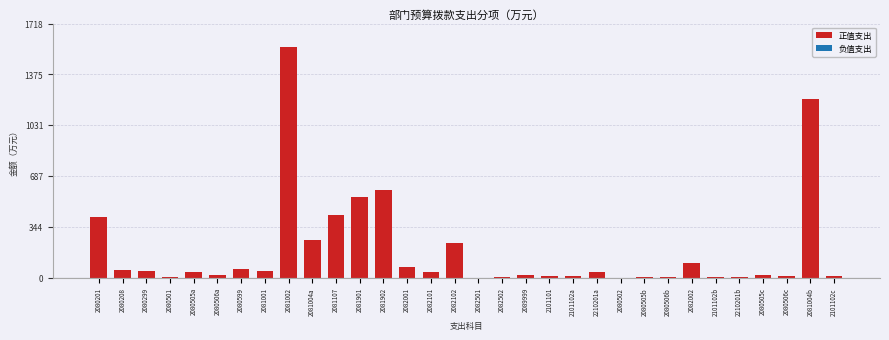

The value at 2082002 is 160.5. True or false?

False